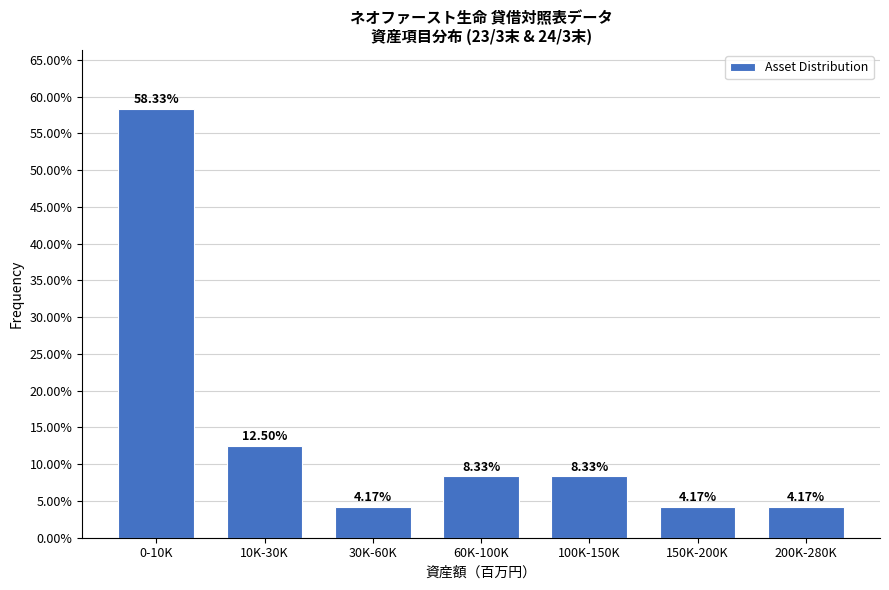

Between 200K-280K and 10K-30K, which is larger?

10K-30K